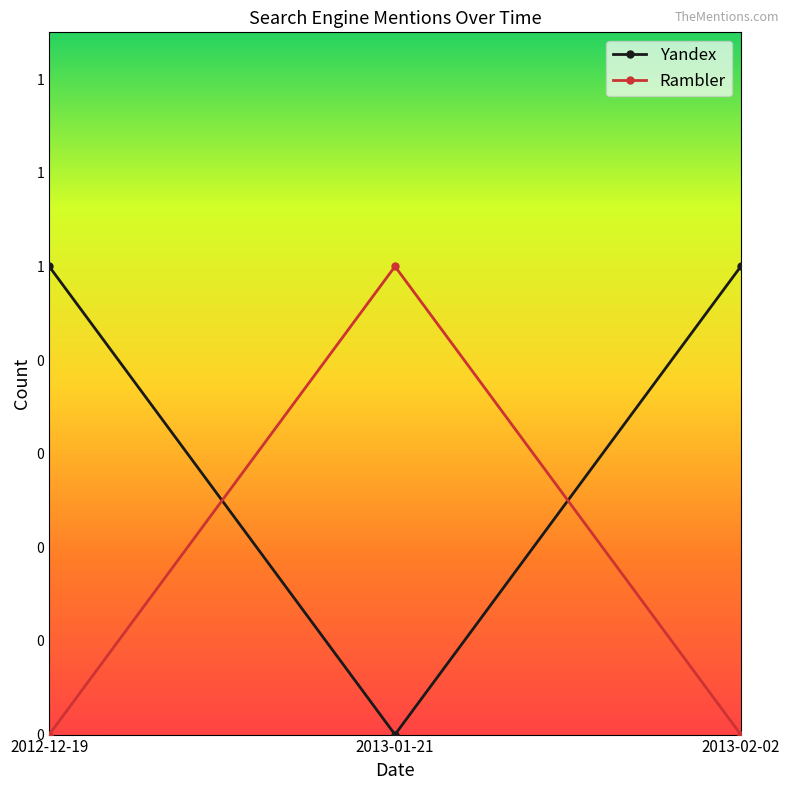

What are all the series names shown in the legend?

Yandex, Rambler